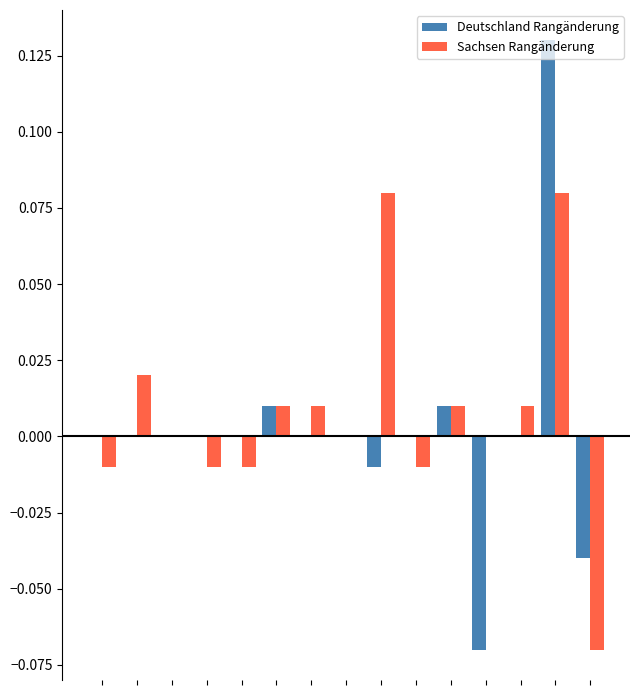

Count the number of categories in the chart.

15